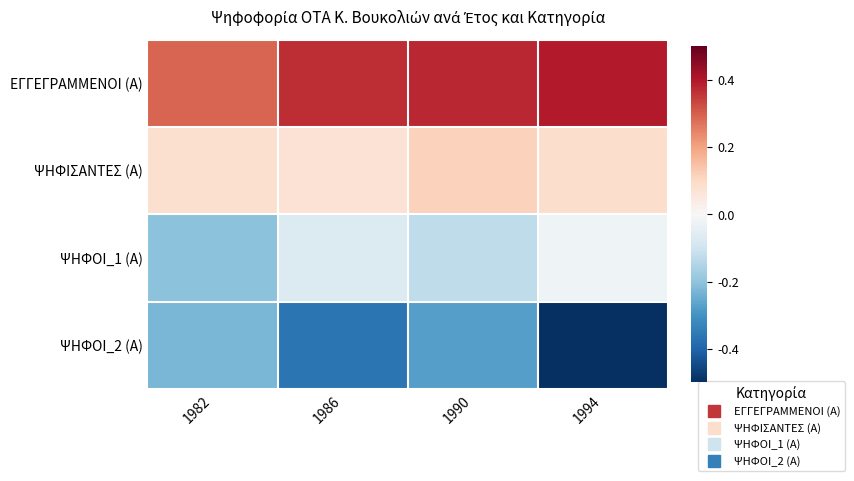

Which has a higher value, 1990 or 1986?

1990